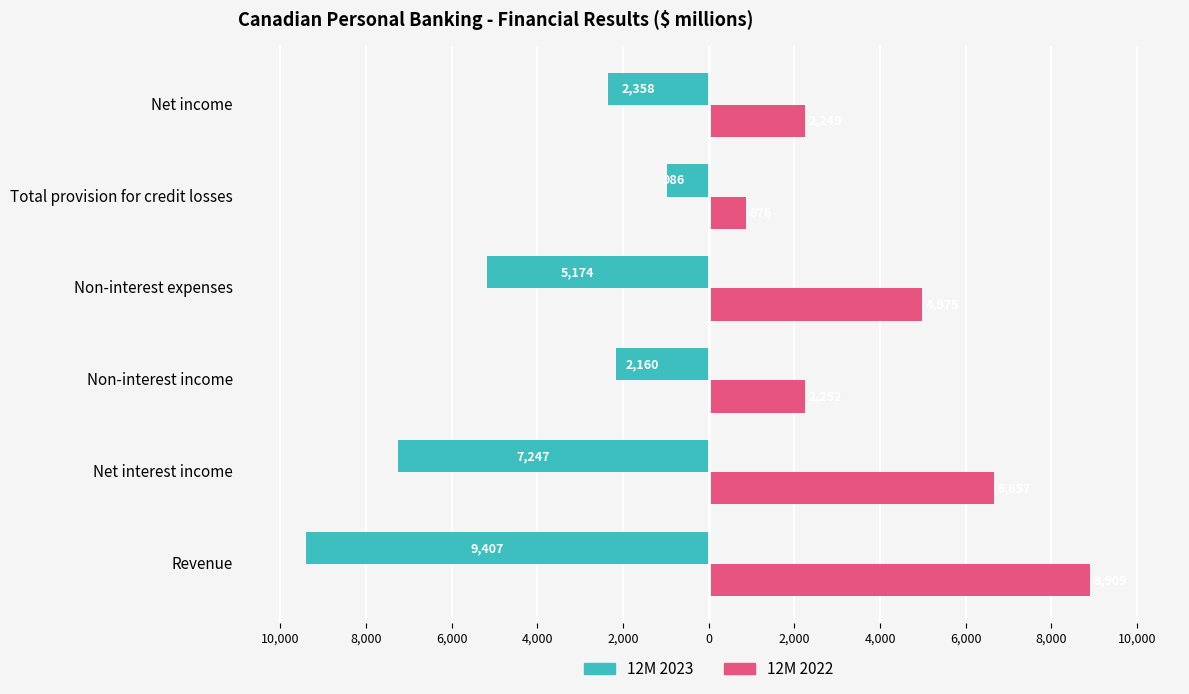

What are all the series names shown in the legend?

12M 2023, 12M 2022